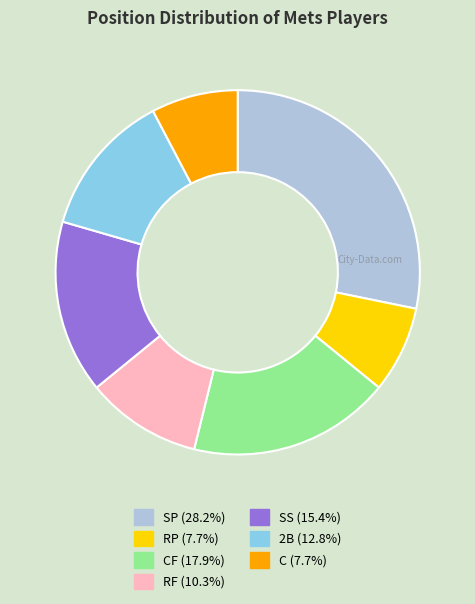

Count the number of slices in the pie.

7